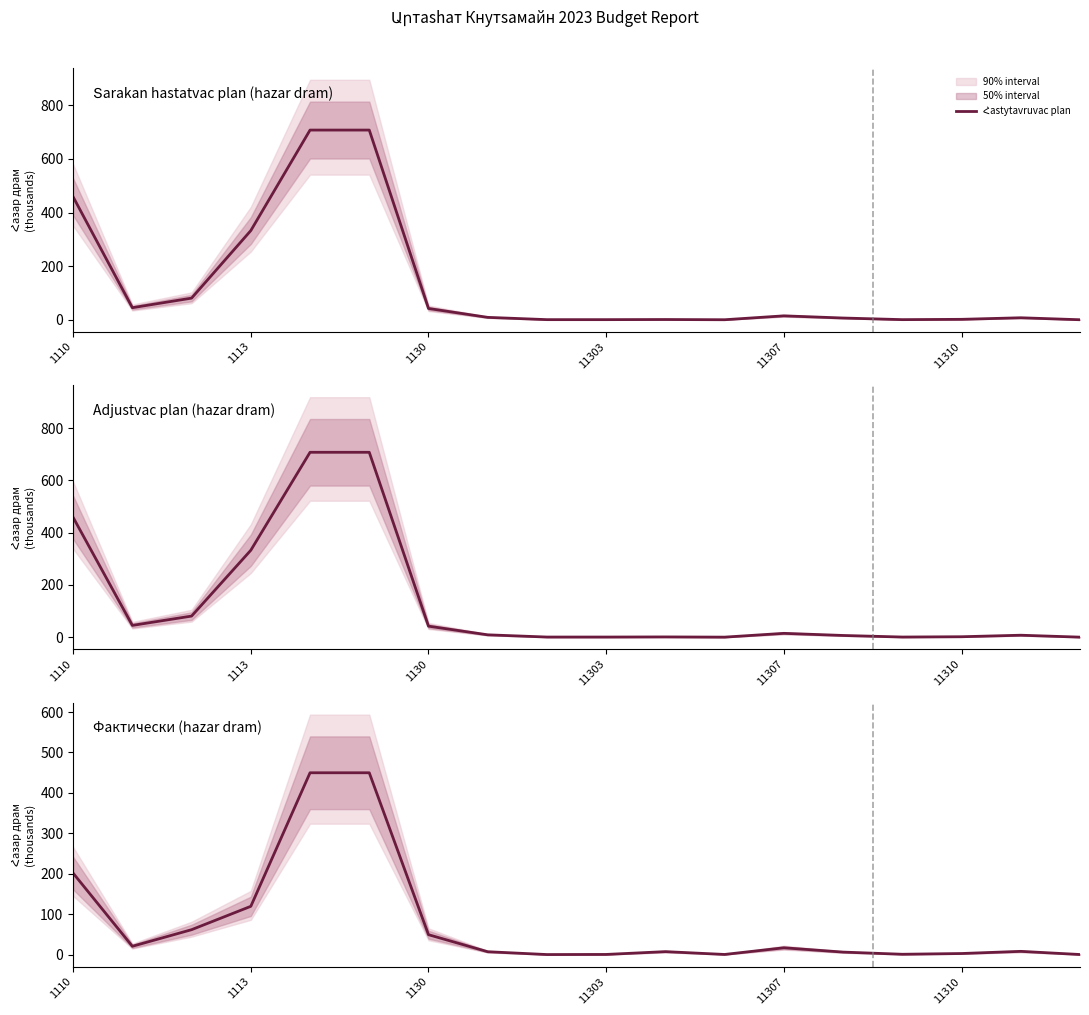

Which series has the largest range (max minus min)?

Հastytavruvac plan